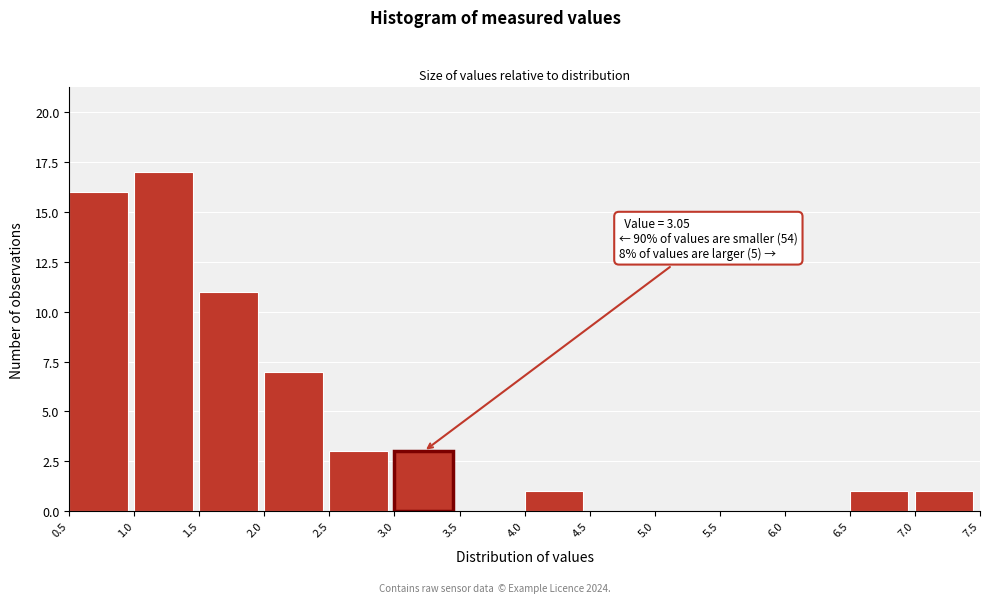

Over which range of the x-axis is the bar tallest?

1.0 to 1.5